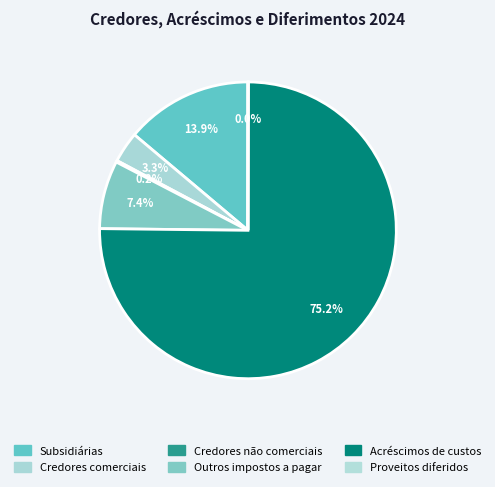

True or false: Proveitos diferidos accounts for 0% of the total.

True